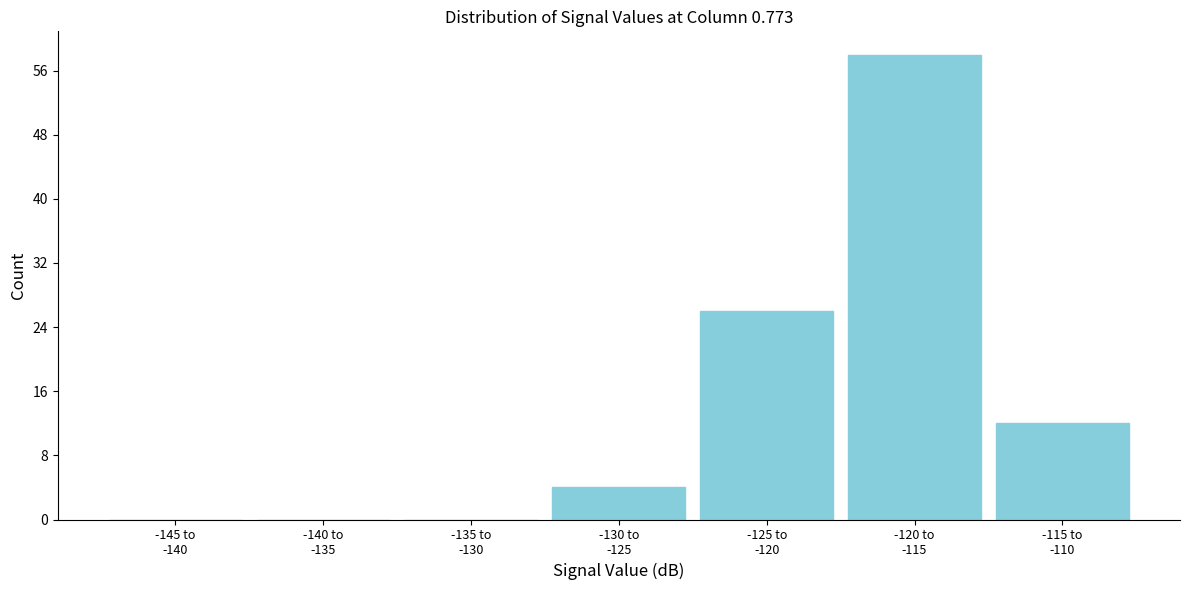

What is the greatest value displayed?

58